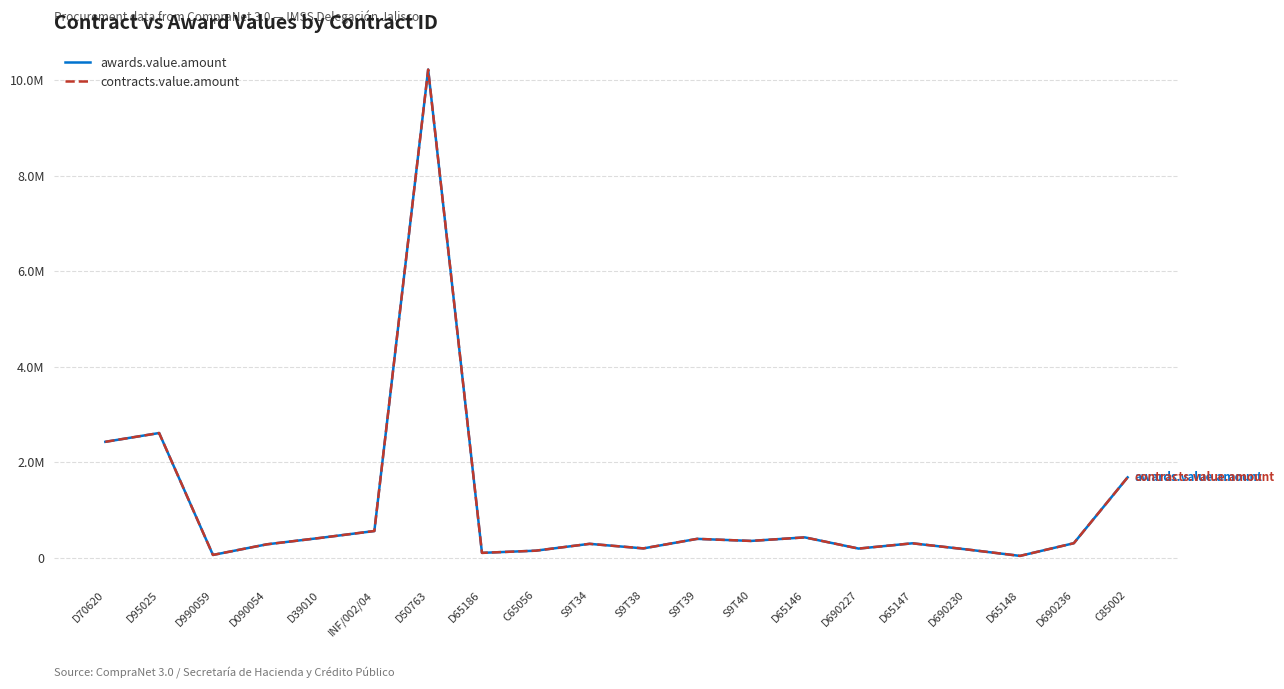

Does the chart have visible grid lines?

Yes